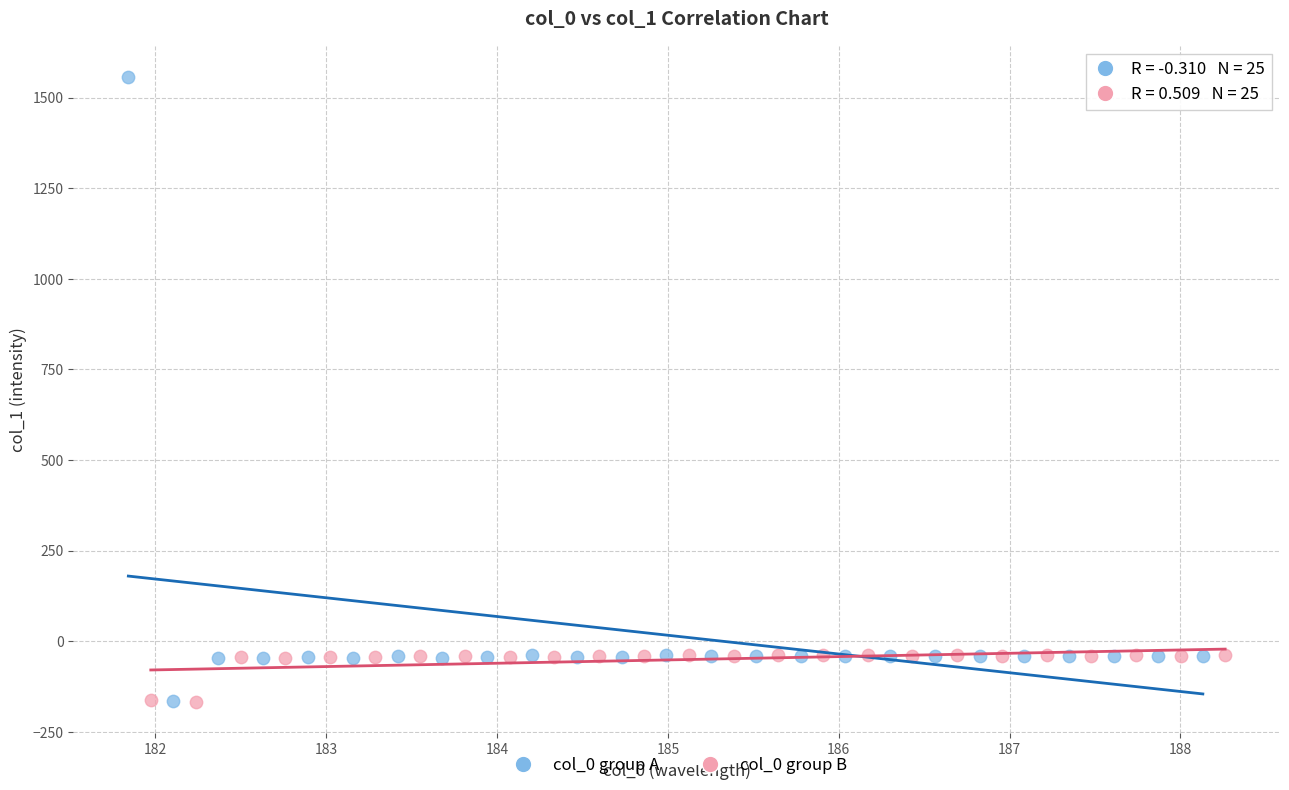

Which series has the widest spread of Y values?

col_0 group A